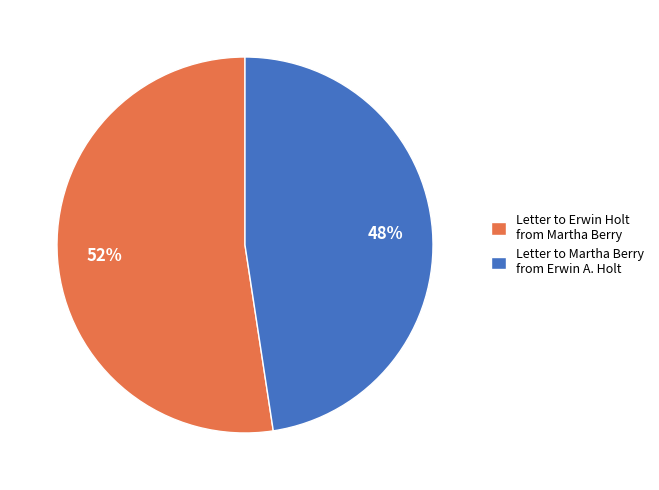

To the nearest percent, what is the average slice percentage?

50%